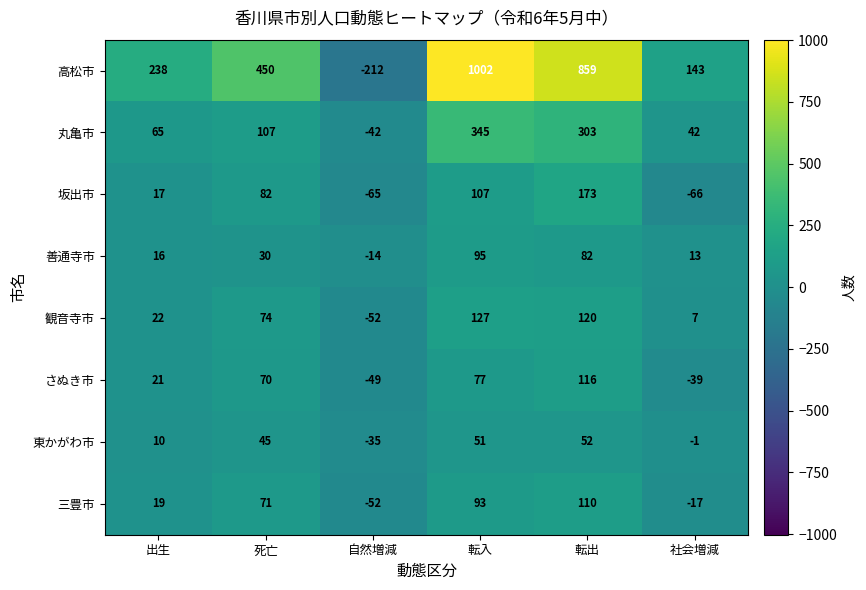

Which category has the highest value in the 観音寺市 series?

転入